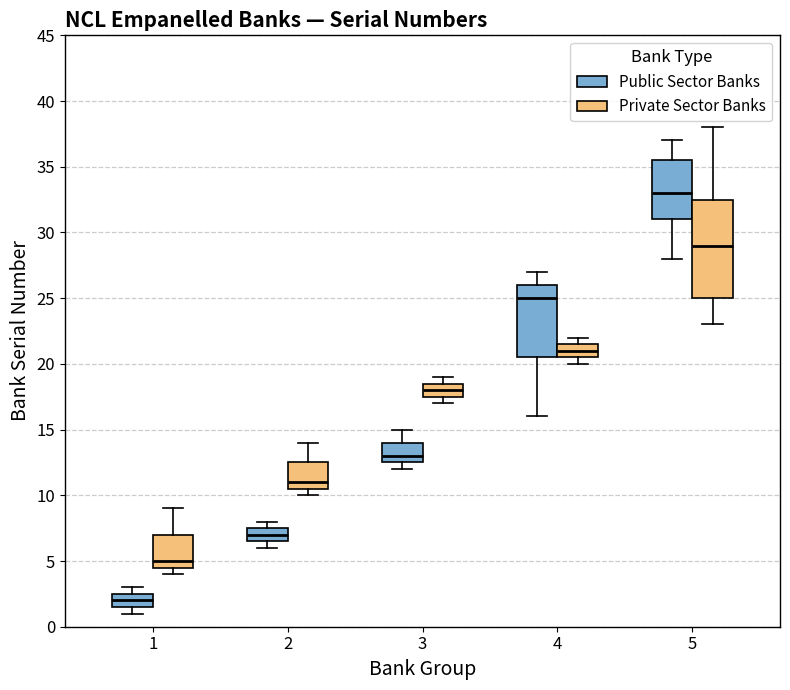

Reading left to right, transcribe this box plot: for each box, give where its median line is, the range the box spans, and where its two whiskers end, as read against the y-axis. The values are not printed on the chart, so give them approximately, as read against the axis.

1 (Public Sector Banks): median 2.0, box 1.5 to 2.5, whiskers 1.0 to 3.0
1 (Private Sector Banks): median 5.0, box 4.5 to 7.0, whiskers 4.0 to 9.0
2 (Public Sector Banks): median 7.0, box 6.5 to 7.5, whiskers 6.0 to 8.0
2 (Private Sector Banks): median 11.0, box 10.5 to 12.5, whiskers 10.0 to 14.0
3 (Public Sector Banks): median 13.0, box 12.5 to 14.0, whiskers 12.0 to 15.0
3 (Private Sector Banks): median 18.0, box 17.5 to 18.5, whiskers 17.0 to 19.0
4 (Public Sector Banks): median 25.0, box 20.5 to 26.0, whiskers 16.0 to 27.0
4 (Private Sector Banks): median 21.0, box 20.5 to 21.5, whiskers 20.0 to 22.0
5 (Public Sector Banks): median 33.0, box 31.0 to 35.5, whiskers 28.0 to 37.0
5 (Private Sector Banks): median 29.0, box 25.0 to 32.5, whiskers 23.0 to 38.0